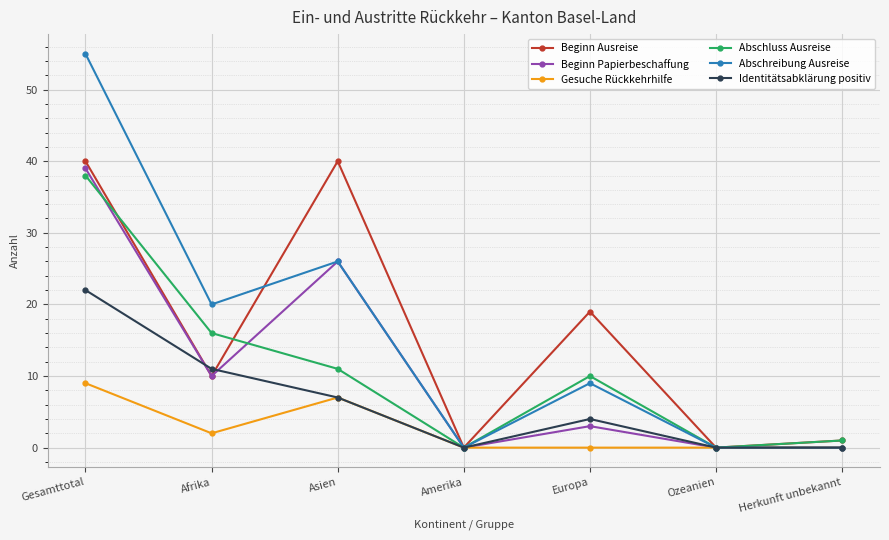

What is the sum of the Abschluss Ausreise values at Gesamttotal and Amerika?

38